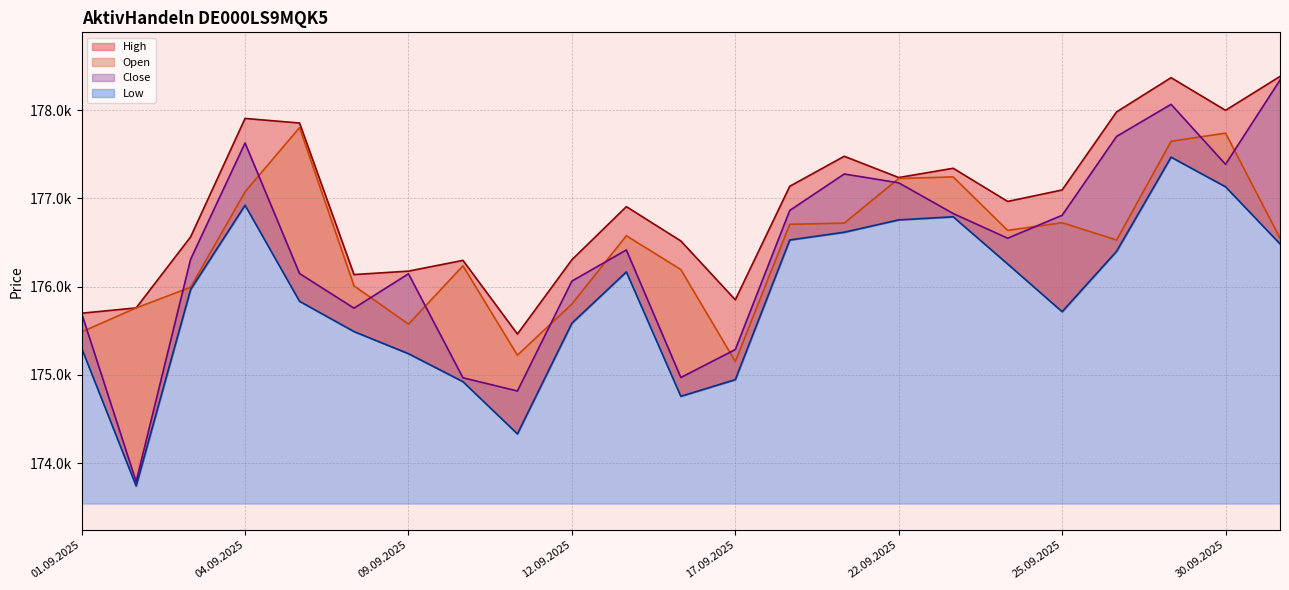

What is the label of the 1st point from the left?

01.09.2025